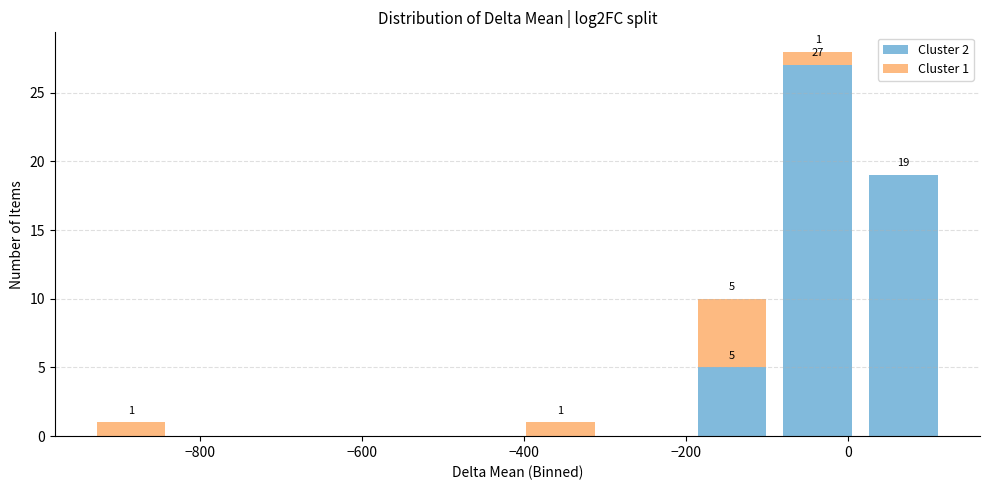

Which range on the x-axis has the tallest stacked bar (by total height)?

-100 to 20